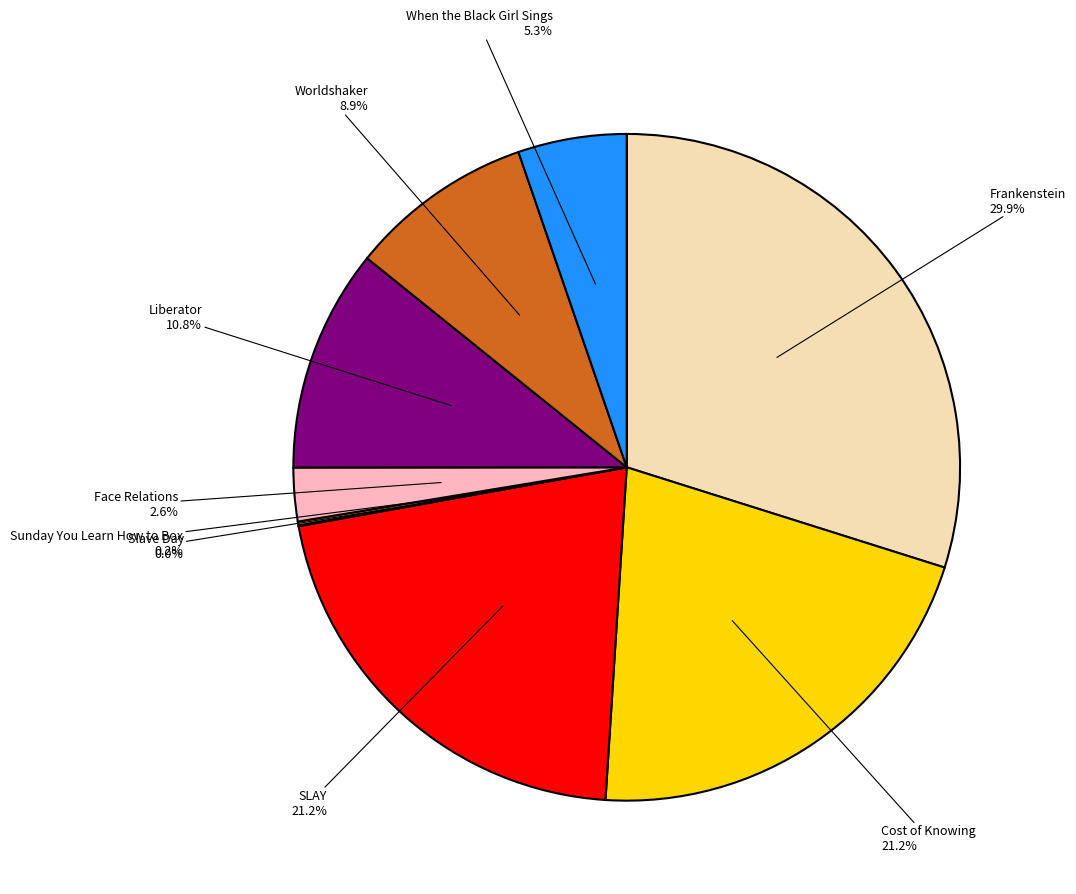

The Cost of Knowing slice represents 21% of the pie. True or false?

True